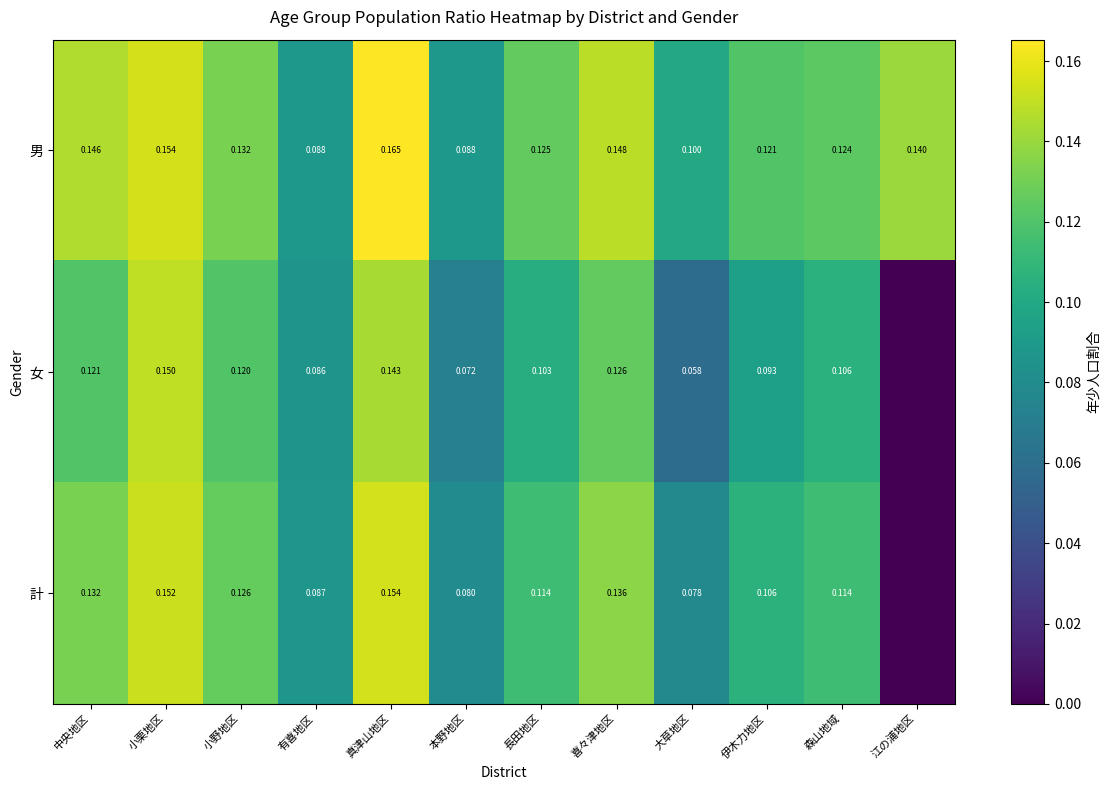

Which series changed the most between 小野地区 and 真津山地区?

男